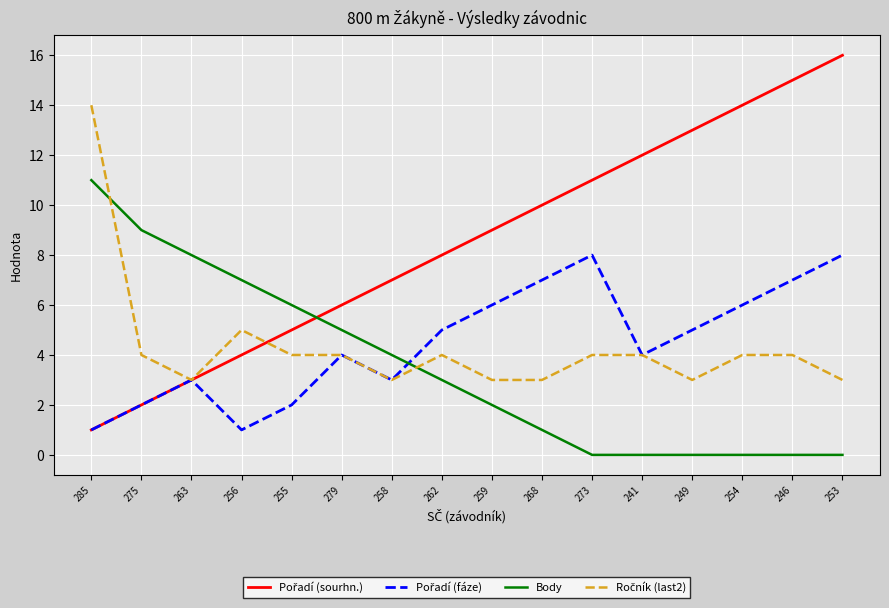

What is the total value across all series at 258?

17